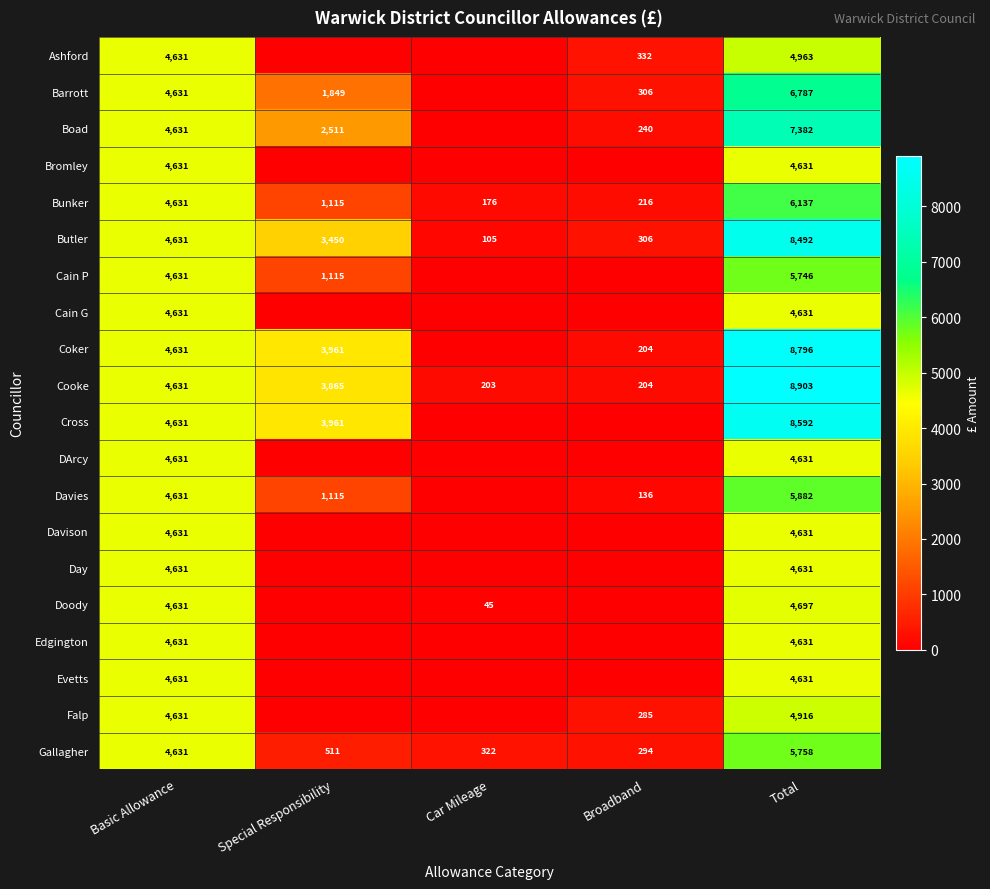

What is the total value across all series at Basic Allowance?

92620